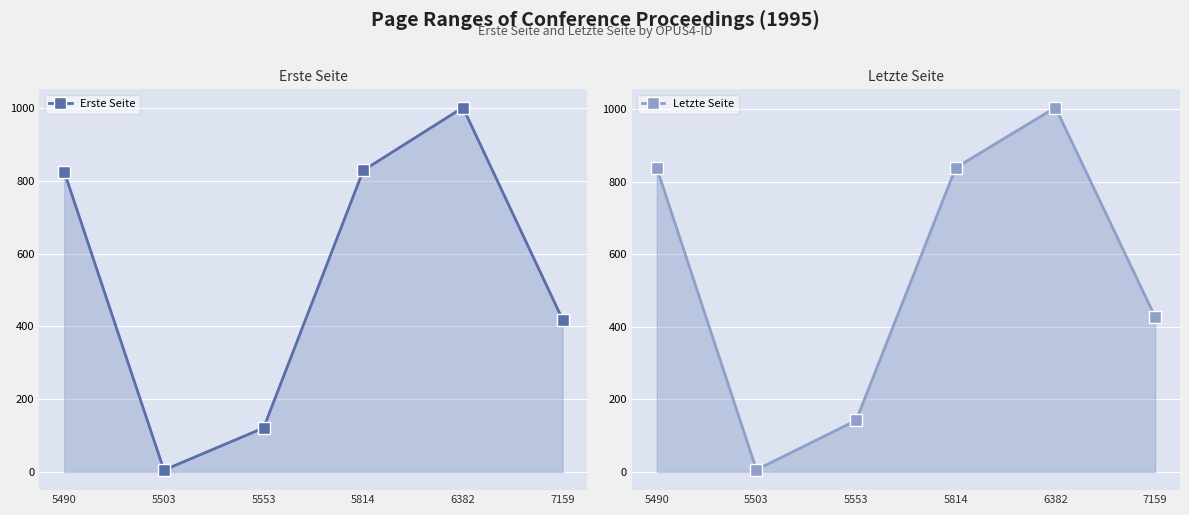

What is the spread (max minus min) of values at 5490?

13